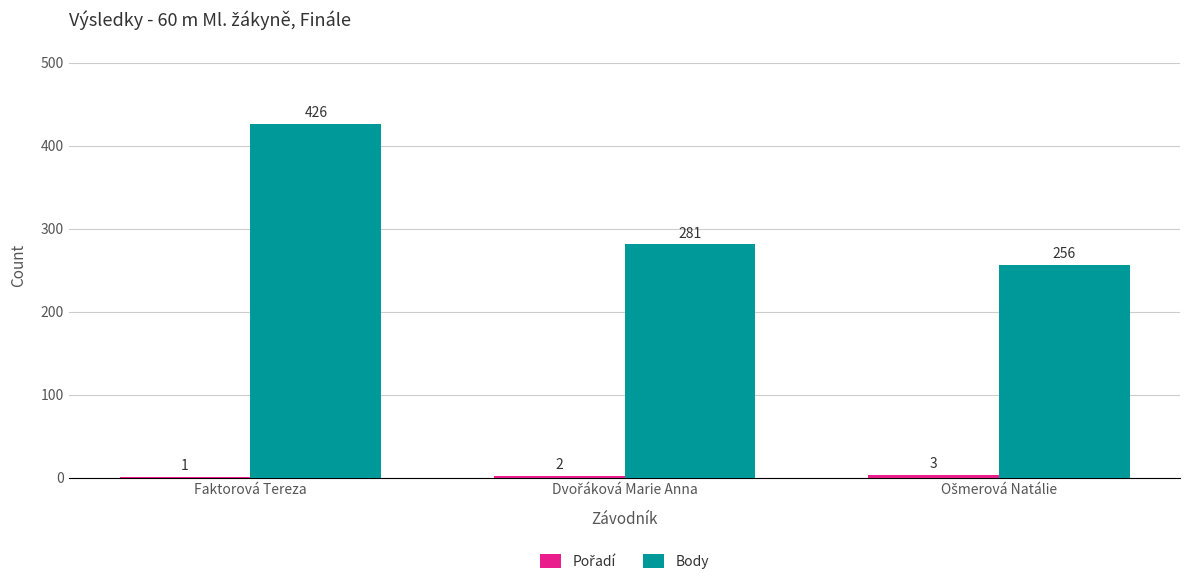

What is the greatest value displayed?

426